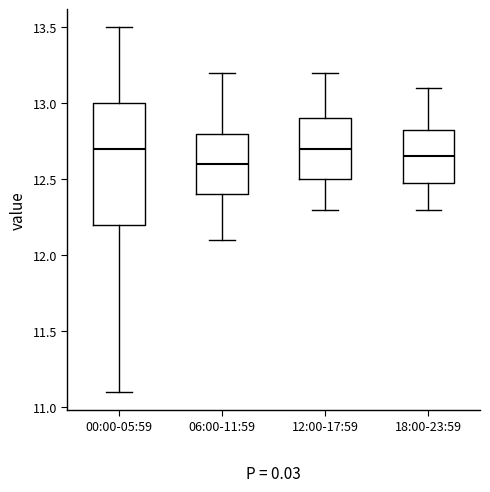

Reading left to right, read every box against the y-axis: the position of its median line, the range the box covers, and the ends of its whiskers. The values are not printed on the chart, so give them approximately, as read against the axis.

00:00-05:59: median 12.70, box 12.20 to 13.00, whiskers 11.10 to 13.50
06:00-11:59: median 12.60, box 12.40 to 12.80, whiskers 12.10 to 13.20
12:00-17:59: median 12.70, box 12.50 to 12.90, whiskers 12.30 to 13.20
18:00-23:59: median 12.65, box 12.50 to 12.85, whiskers 12.30 to 13.10